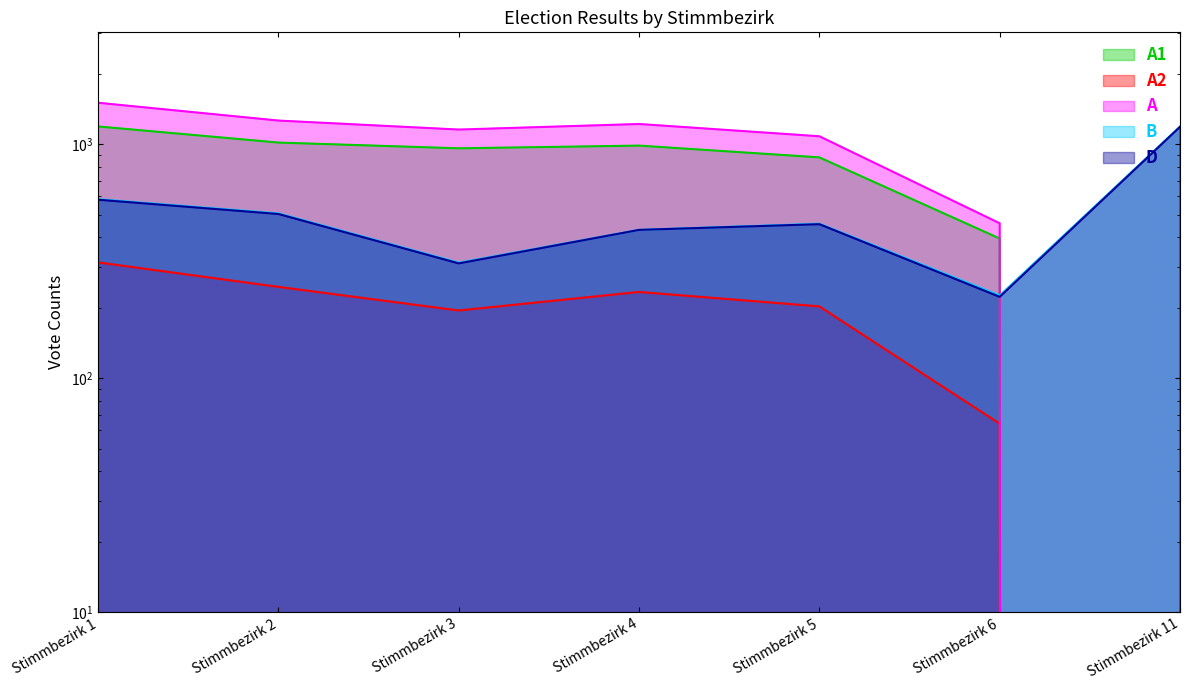

What is the average value of the A1 series?

777